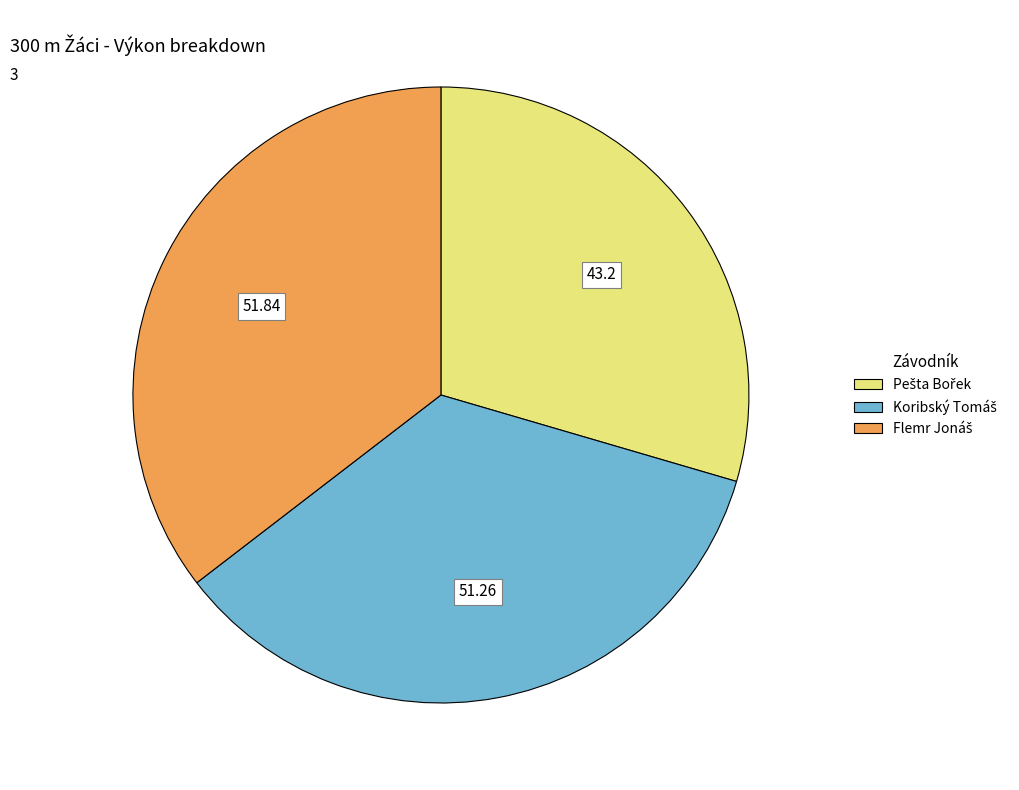

Does any single category account for the majority?

No